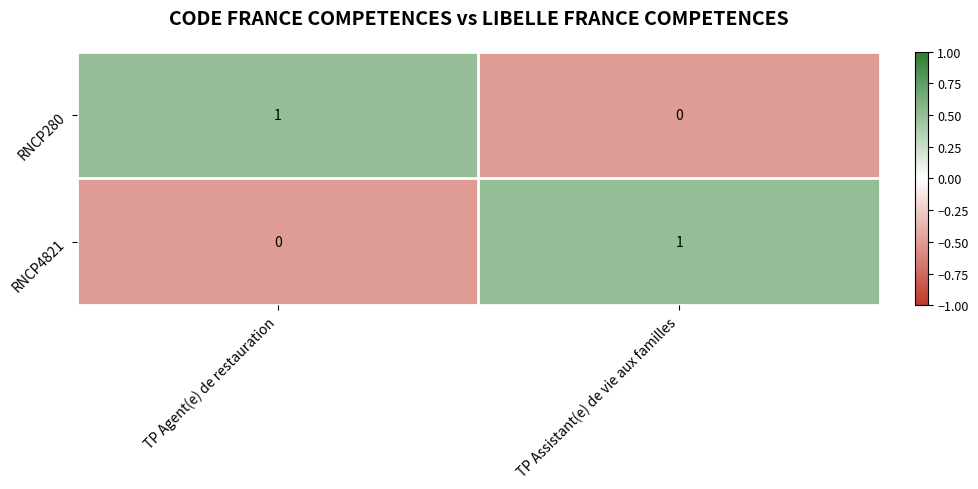

The value of RNCP4821 at TP Agent(e) de restauration is 0. True or false?

True